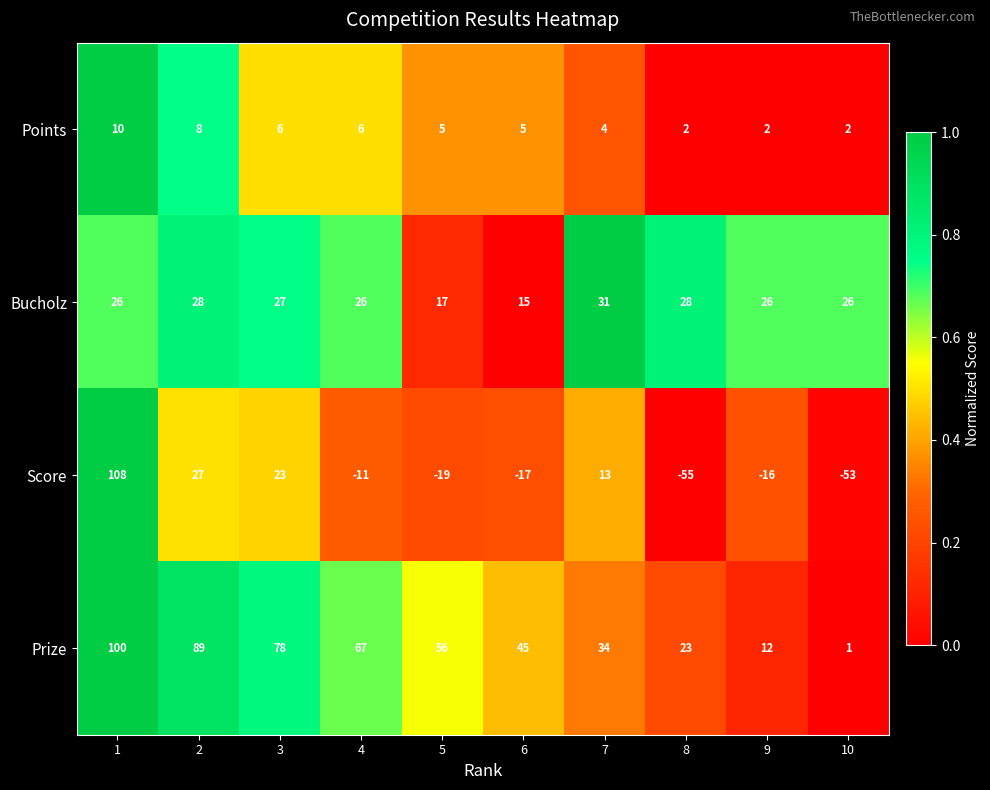

Which series changed the most between 6 and 10?

Prize